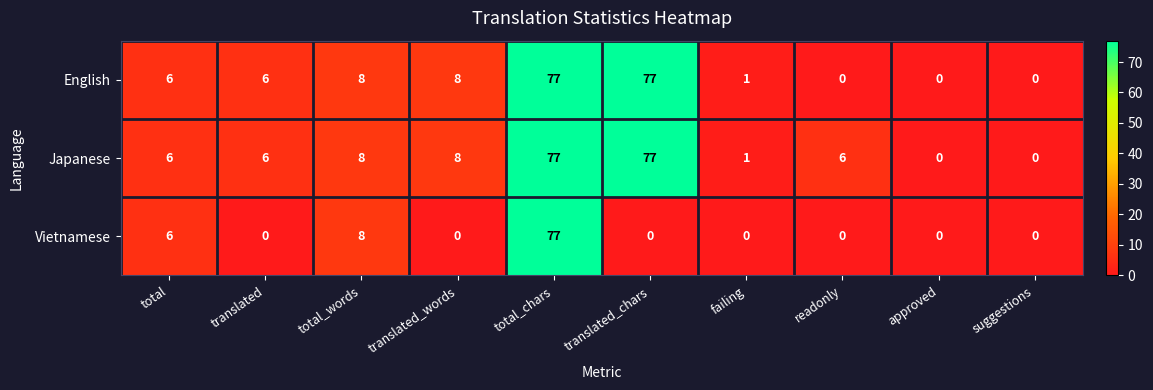

Is it true that Vietnamese equals 0 at translated_words?

True